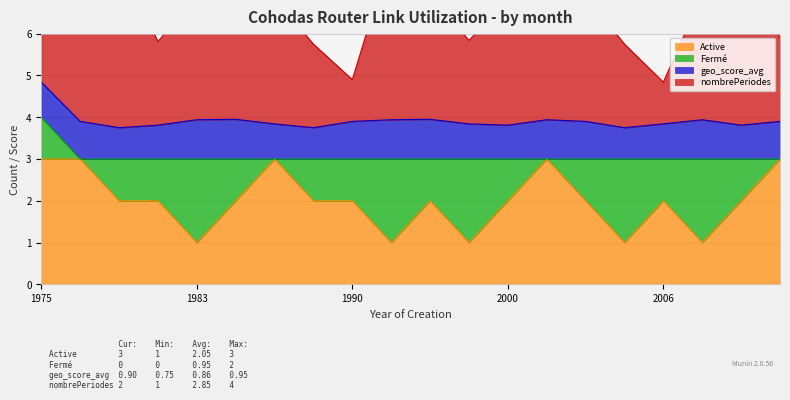

What is the approximate value of nombrePeriodes at 1990?

1.0